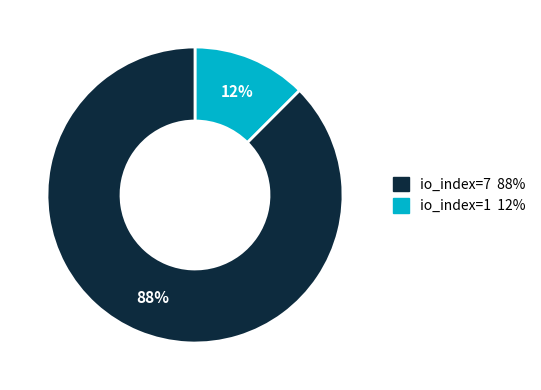

Is there any slice that represents more than half of the pie?

Yes